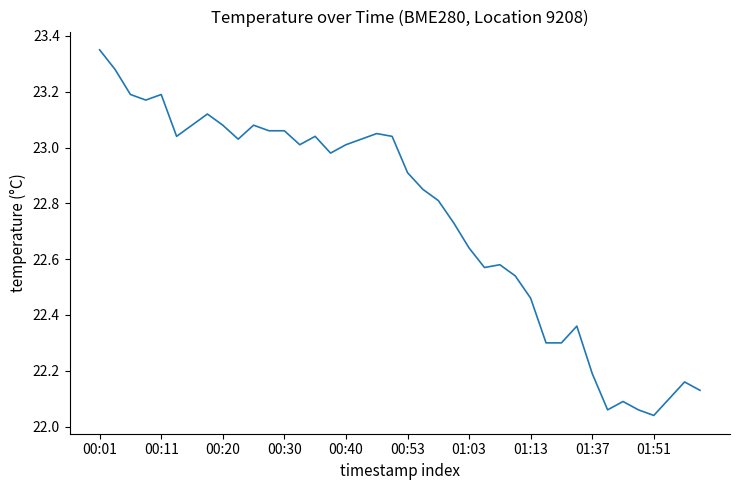

What is the difference between the maximum and minimum values?

1.3